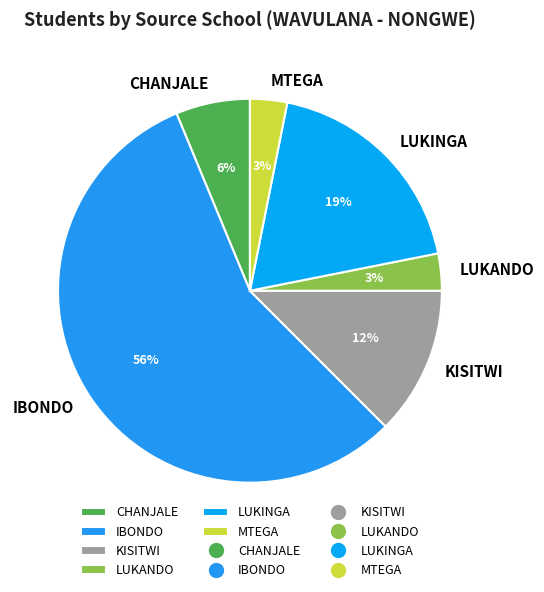

To the nearest percent, what is the average slice percentage?

17%